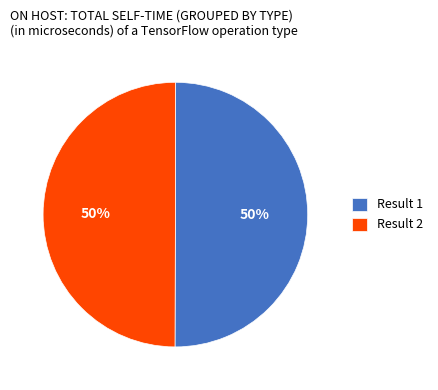

To the nearest percent, what percentage of the pie is Result 1?

50%